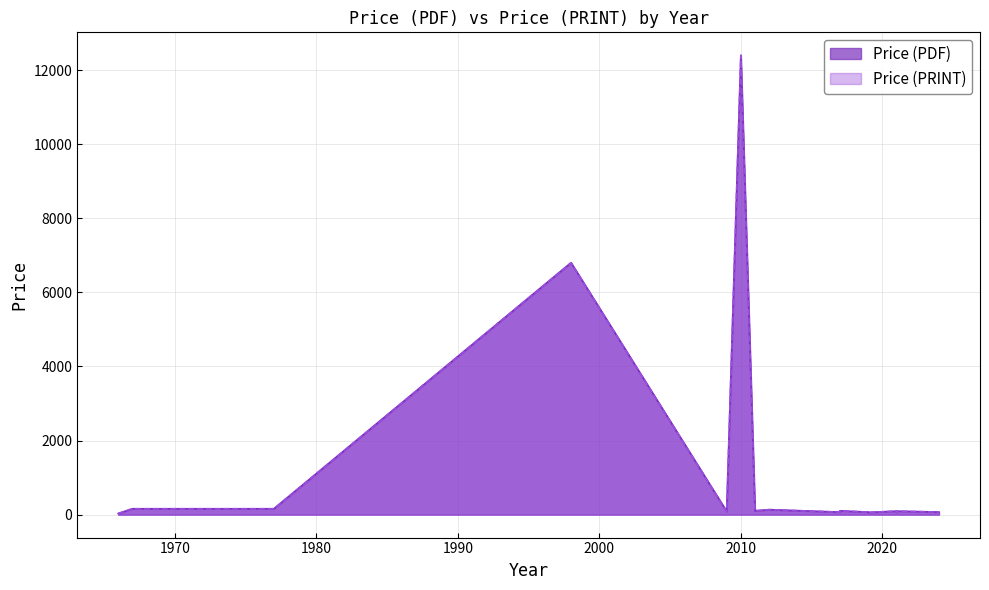

At how many categories does at least one series exceed 10136?

1